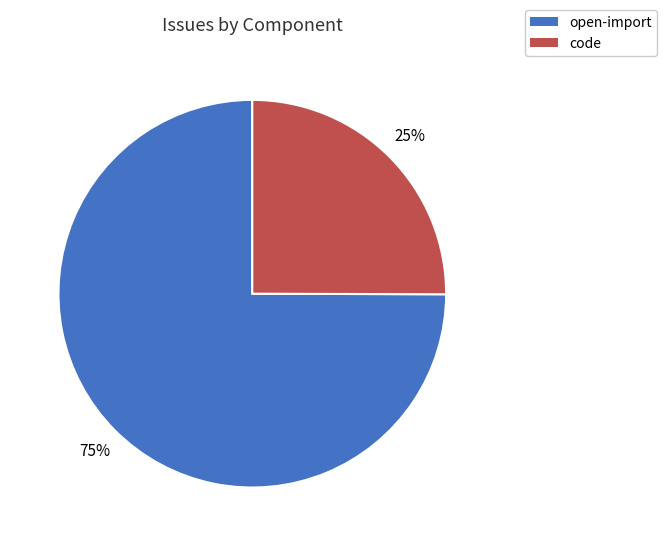

True or false: code accounts for 25% of the total.

True